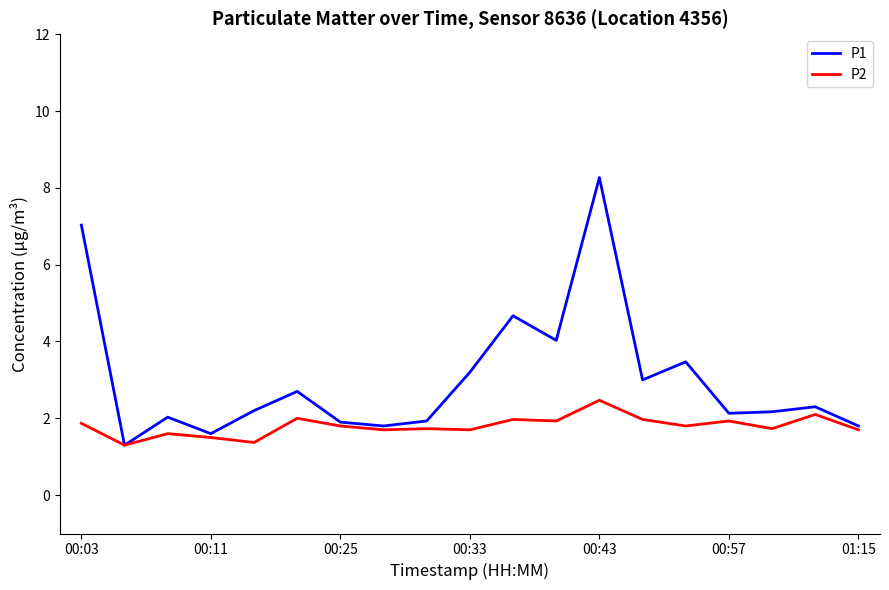

What is the sum of all P1 values?

57.5